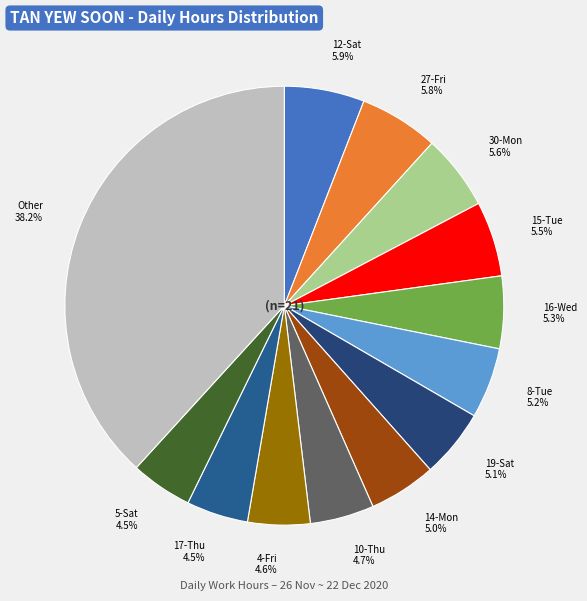

What is the ratio of the value at 16-Wed 5.3% to the value at 14-Mon 5.0%?

1.1